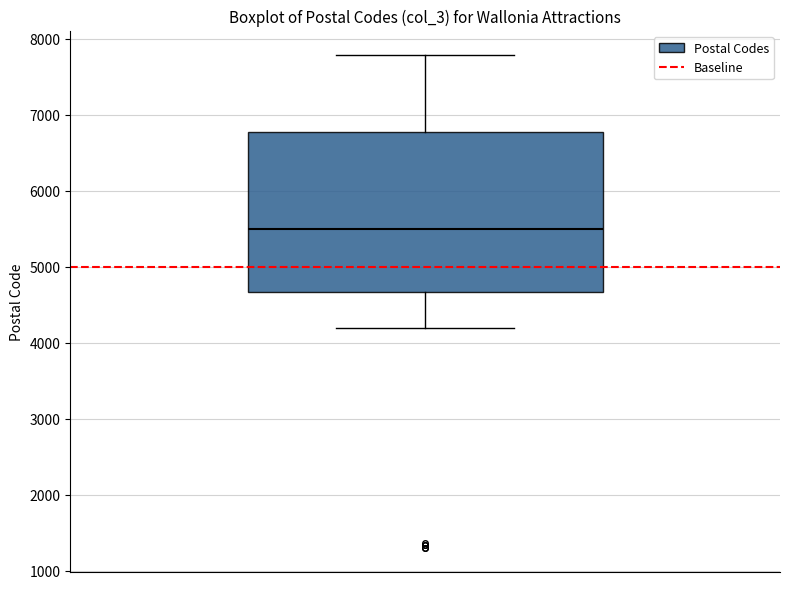

Read this box plot against the y-axis: the position of the median line, the range covered by the box, and the ends of both whiskers. The values are not printed on the chart, so give them approximately, as read against the axis.

median 5500, box 4700 to 6800, whiskers 4200 to 7800